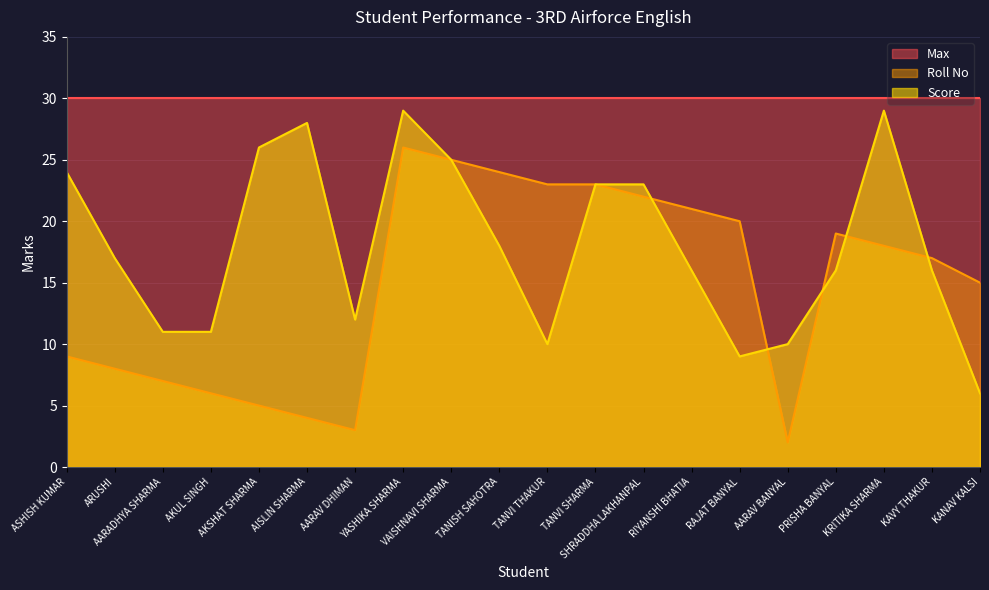

At how many categories does at least one series exceed 8?

20